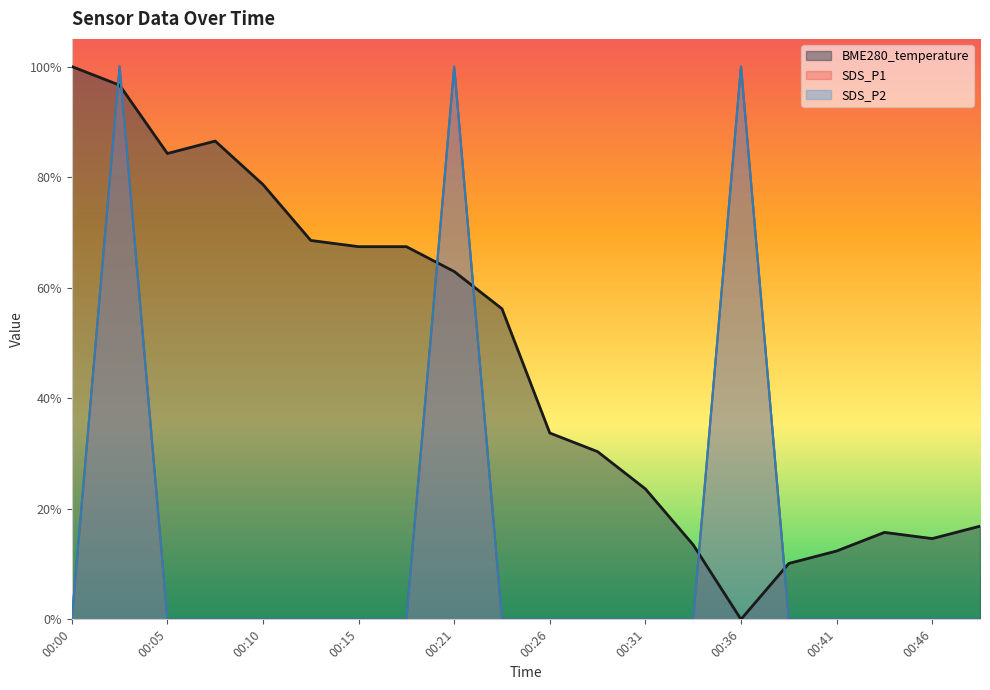

What is the maximum value for SDS_P2?

1.0